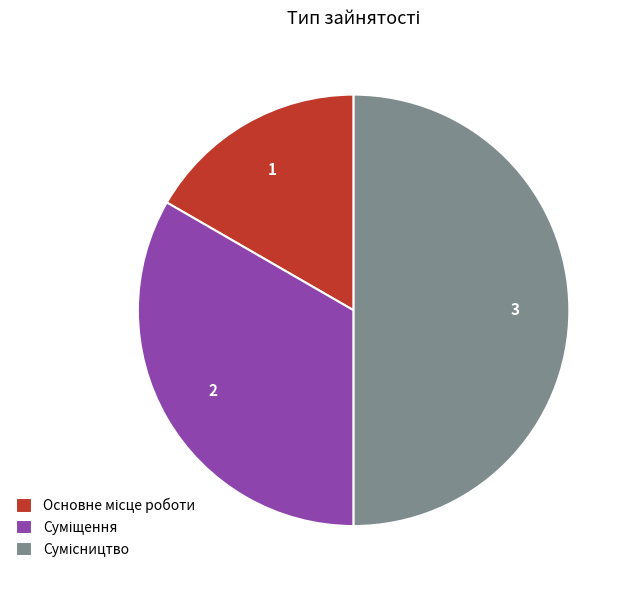

Is it true that Основне місце роботи is 22% of the pie?

False